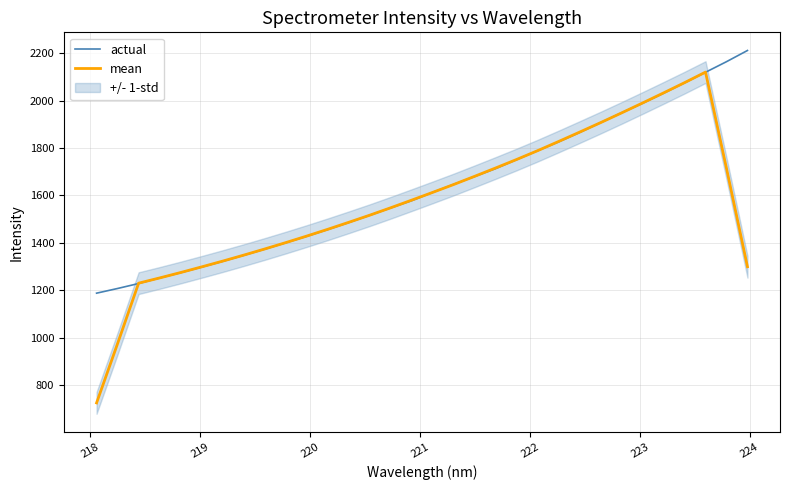

What are all the series names shown in the legend?

actual, mean